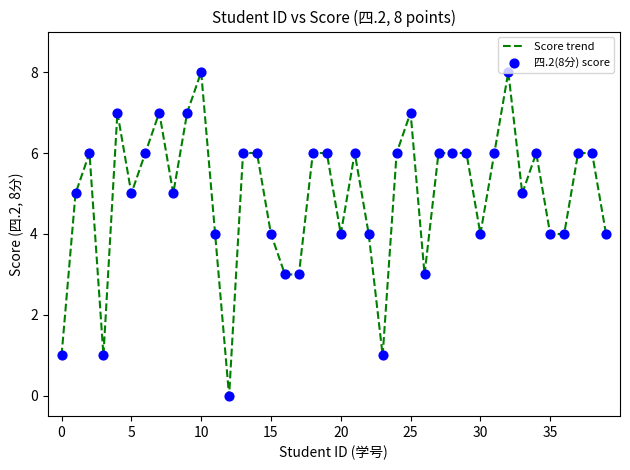

What is the greatest value displayed?

8